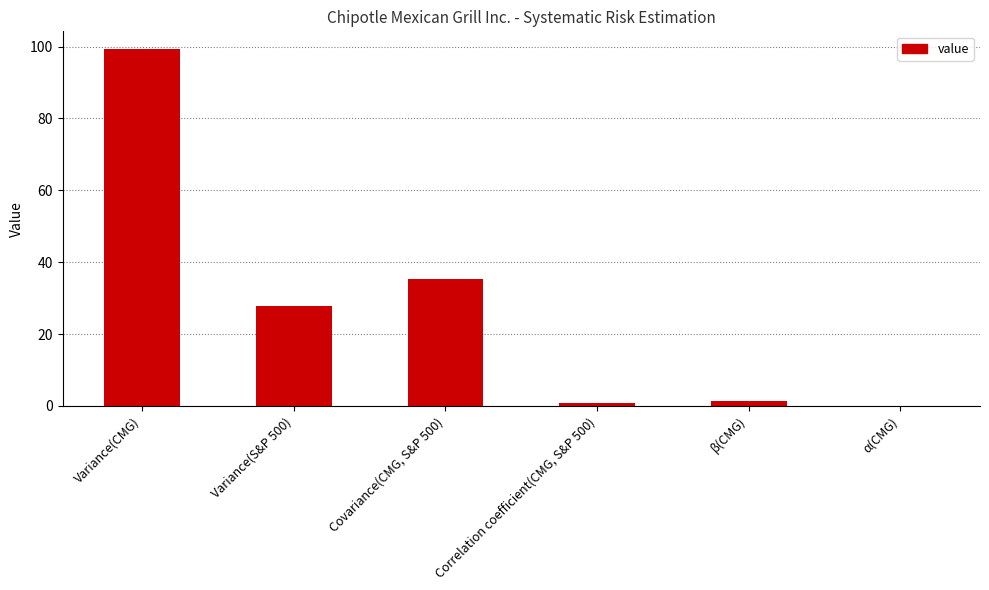

What is the difference between the values at Covariance(CMG, S&P 500) and Variance(S&P 500)?

7.5